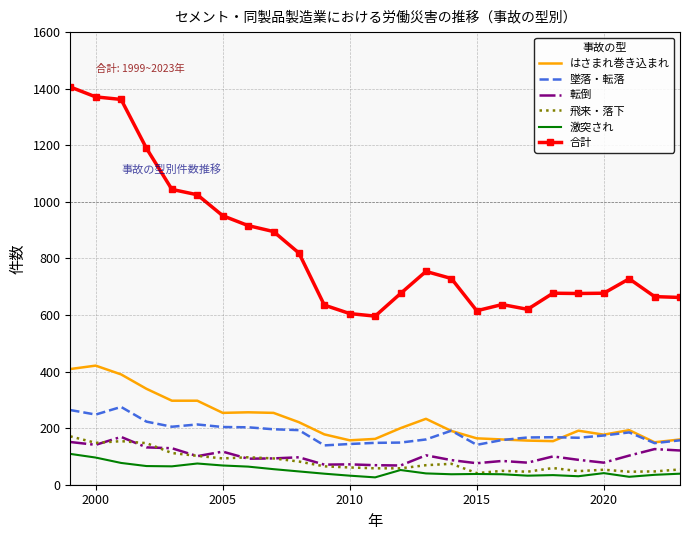

Which series has the widest spread of values?

合計